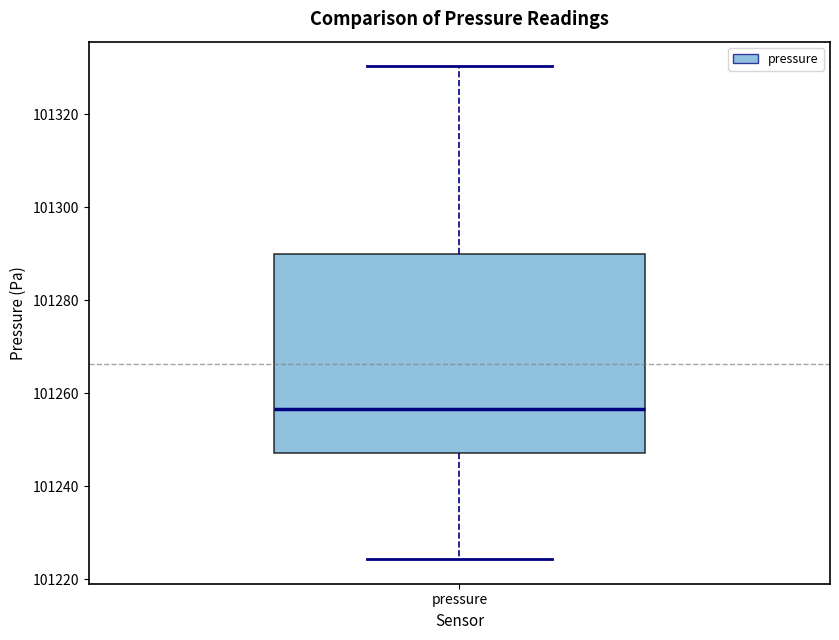

Where does the median line of the box for pressure sit on the y-axis? The values are not printed on the chart, so give them approximately, as read against the axis.

101256